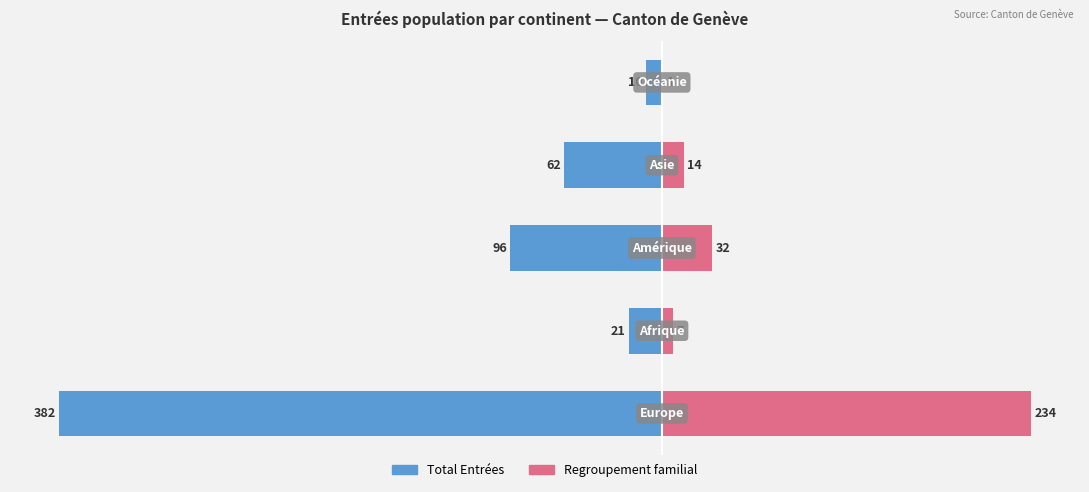

What is the average value of the Regroupement familial series?

58